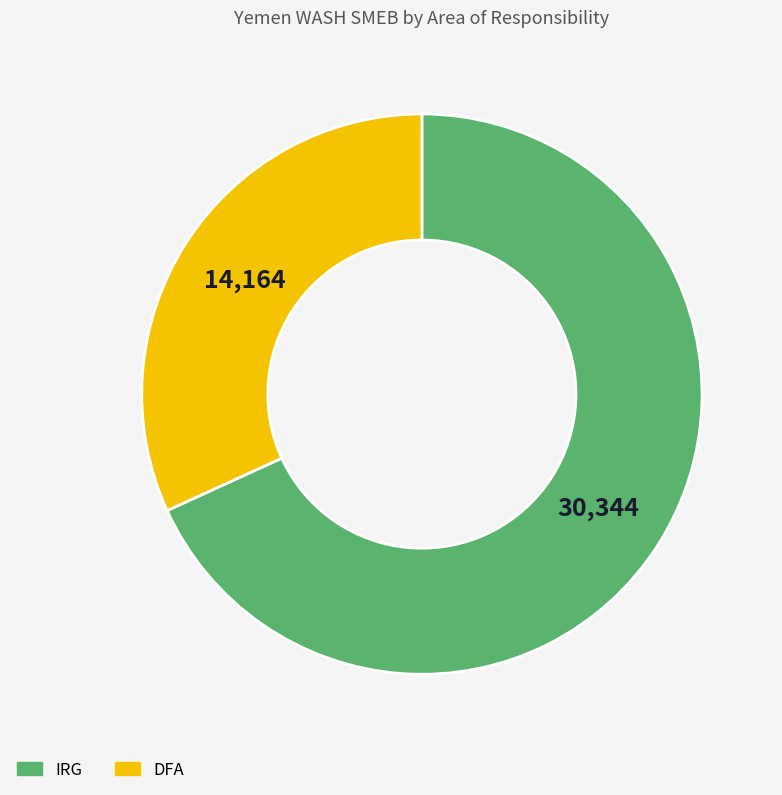

How many segments does this pie chart have?

2